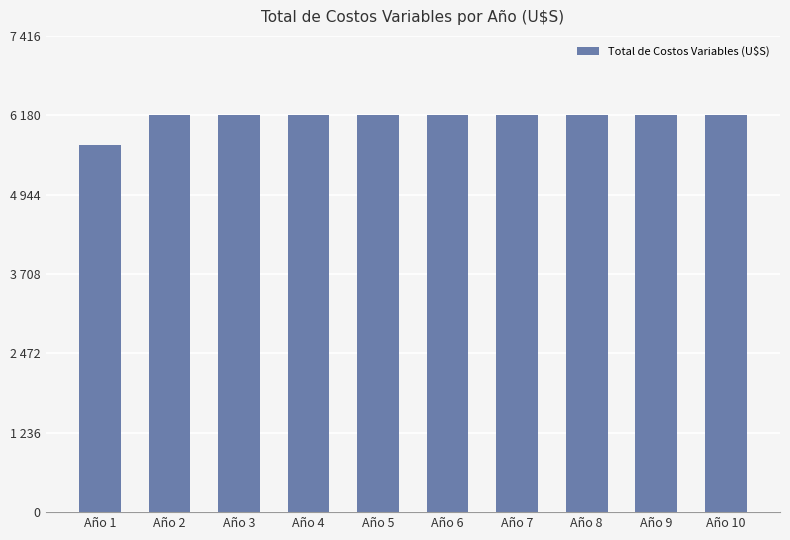

Are the bars horizontal?

No